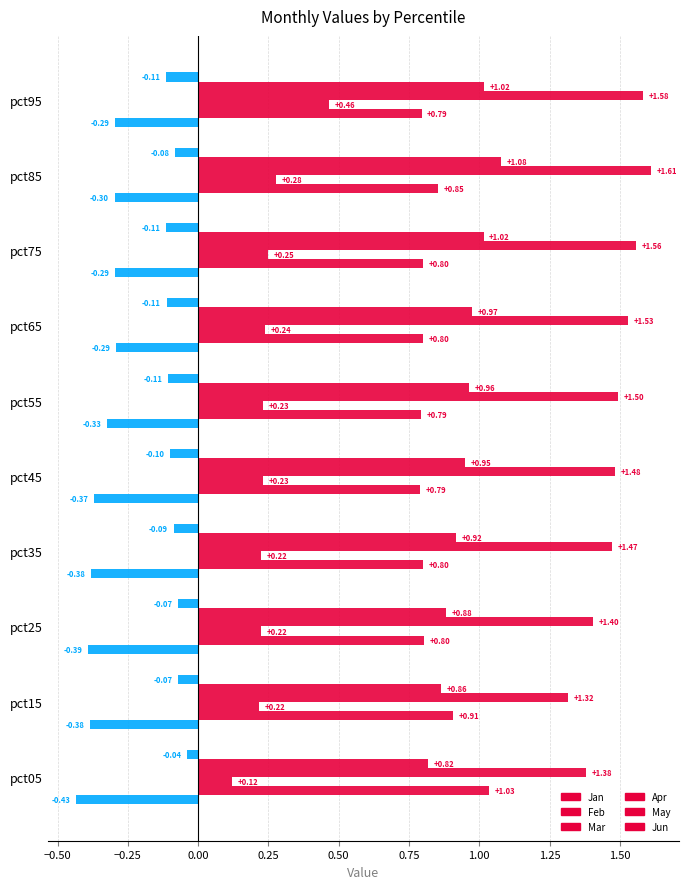

What is the maximum value for May?

1.1